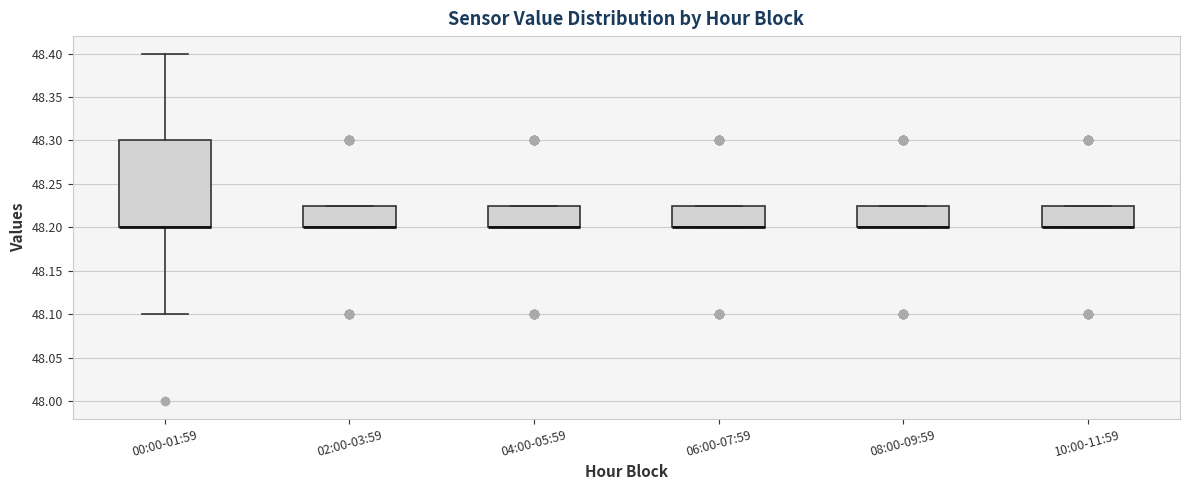

Which box is the tallest, from its lower edge to its upper edge?

00:00-01:59